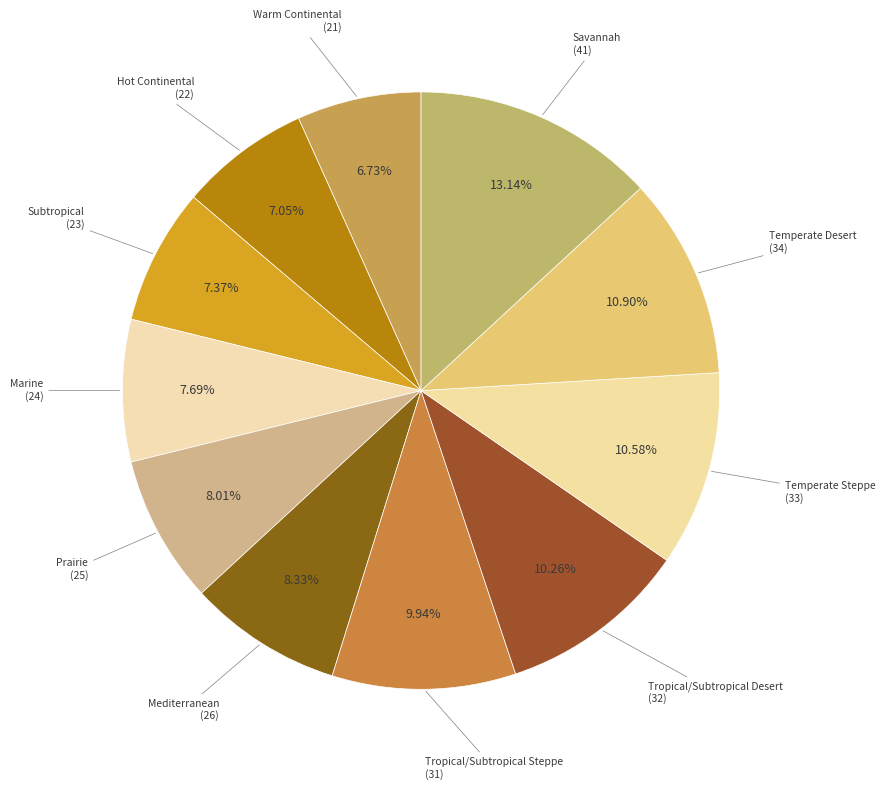

The Temperate Desert slice represents 11% of the pie. True or false?

True